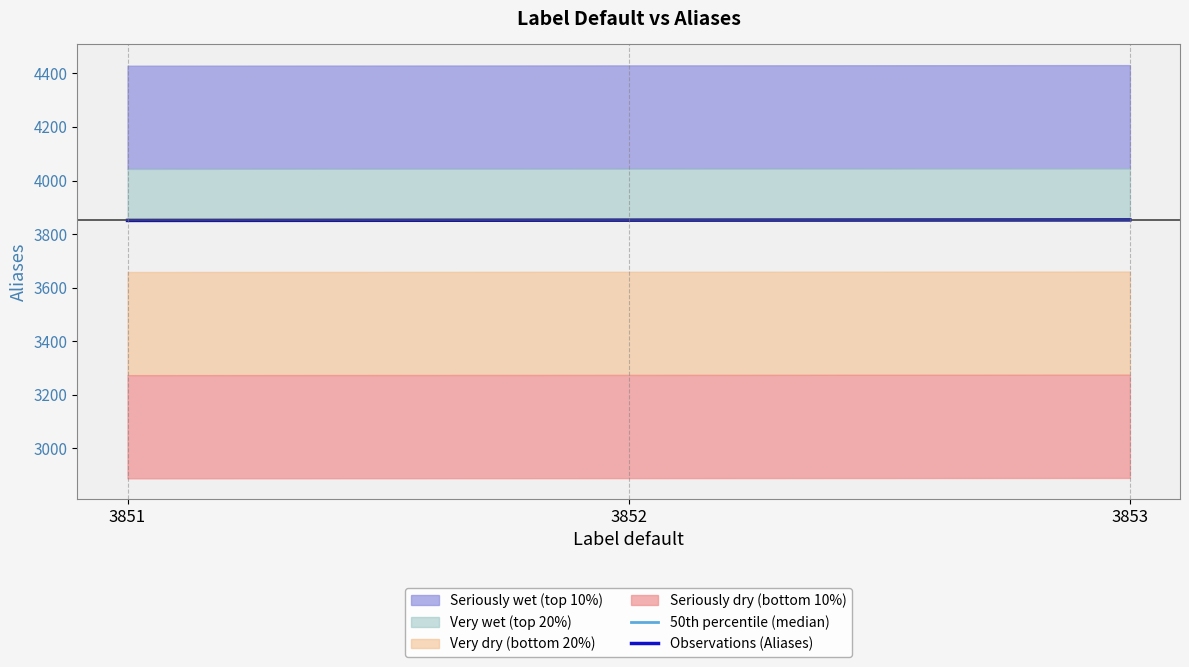

What is the total value across all series at 3851?

7702